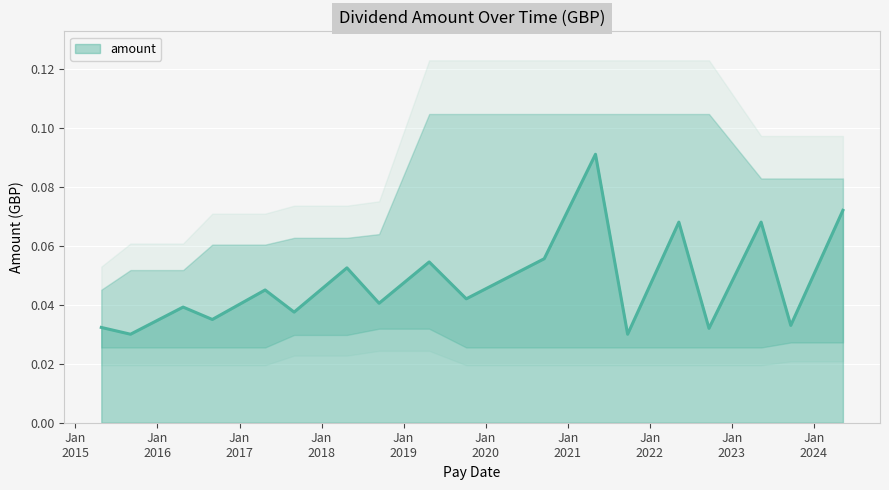

The chart shows a value of 0.1 at 2016-09-02. True or false?

False